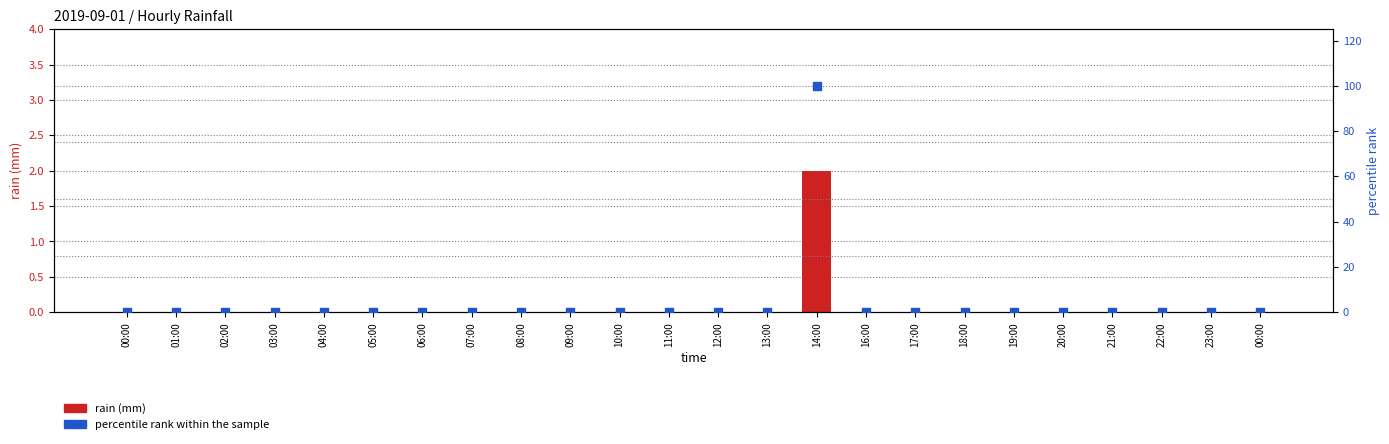

Which series contains the lowest Y value?

rain (mm)